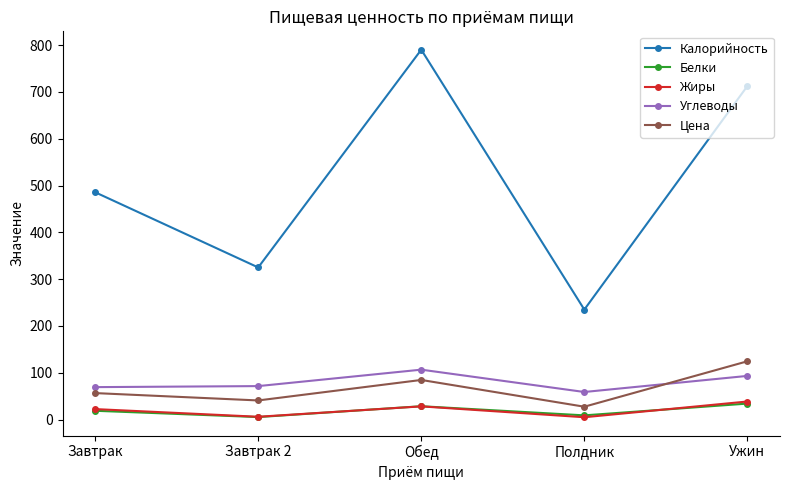

The value of Жиры at Завтрак is 22.5. True or false?

True